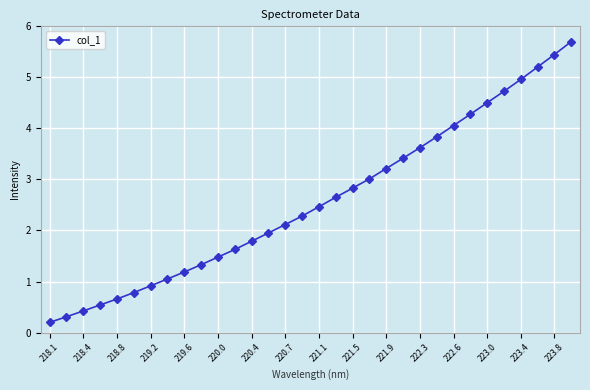

What is the average value?

2.6